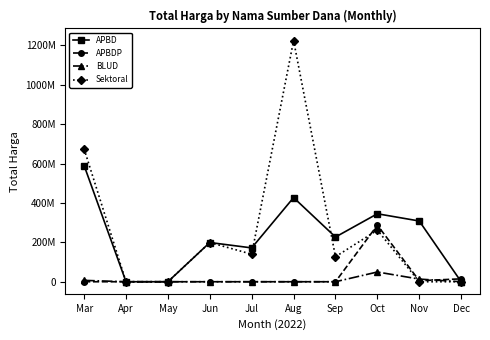

True or false: APBD has more than 1 interior local peaks.

True